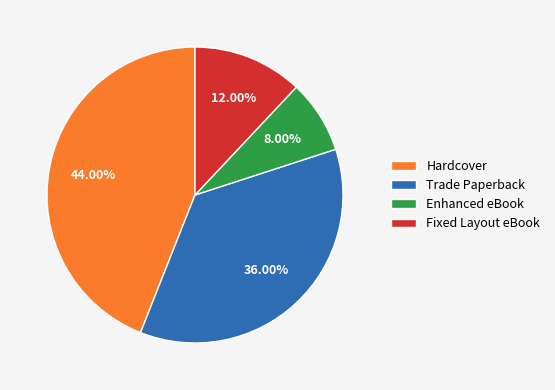

What percentage is the Trade Paperback slice, to the nearest percent?

36%